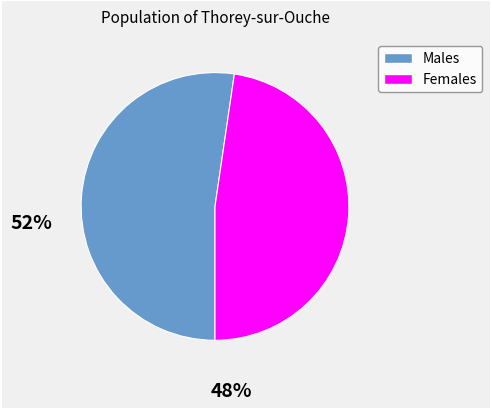

How many segments does this pie chart have?

2